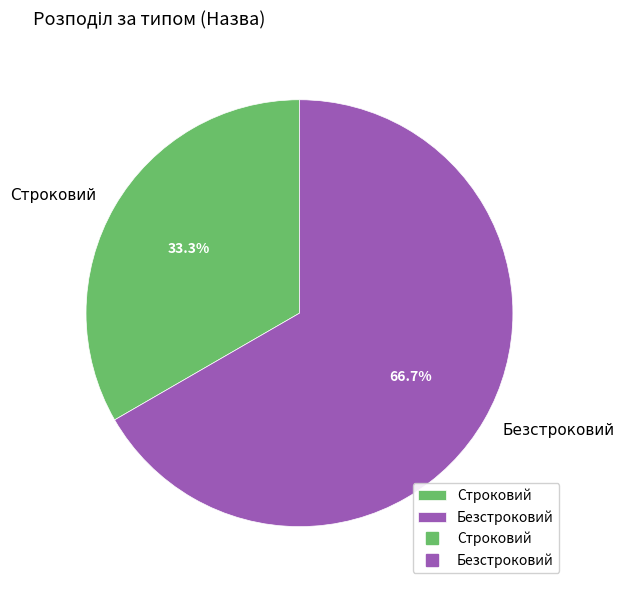

Which has a higher value, Безстроковий or Строковий?

Безстроковий